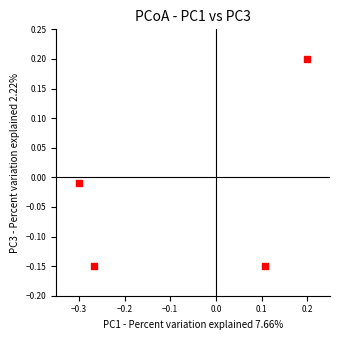

What is the range of X values (max minus min)?

0.5